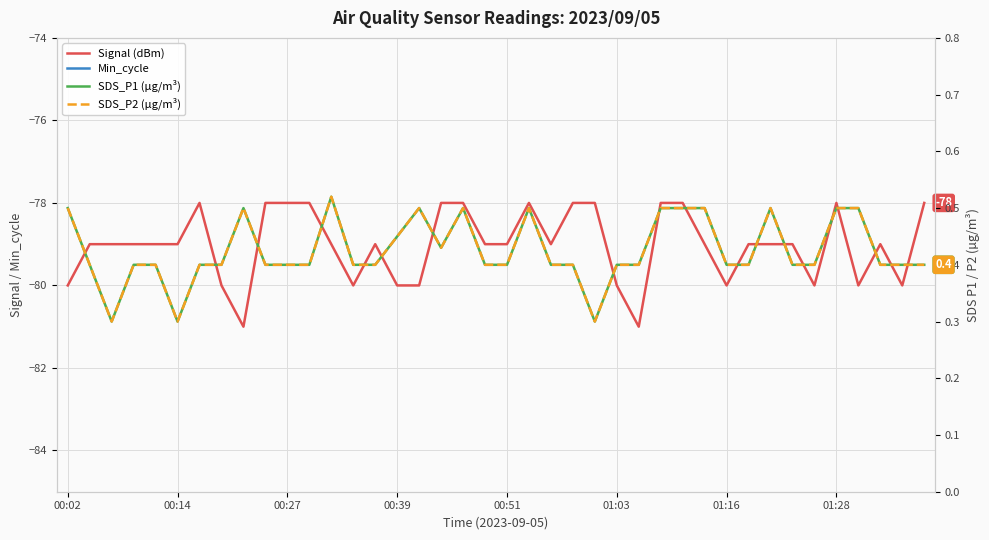

Rank the series at 36 from lowest to highest value.

Signal (dBm), SDS_P1 (µg/m³), SDS_P2 (µg/m³), Min_cycle